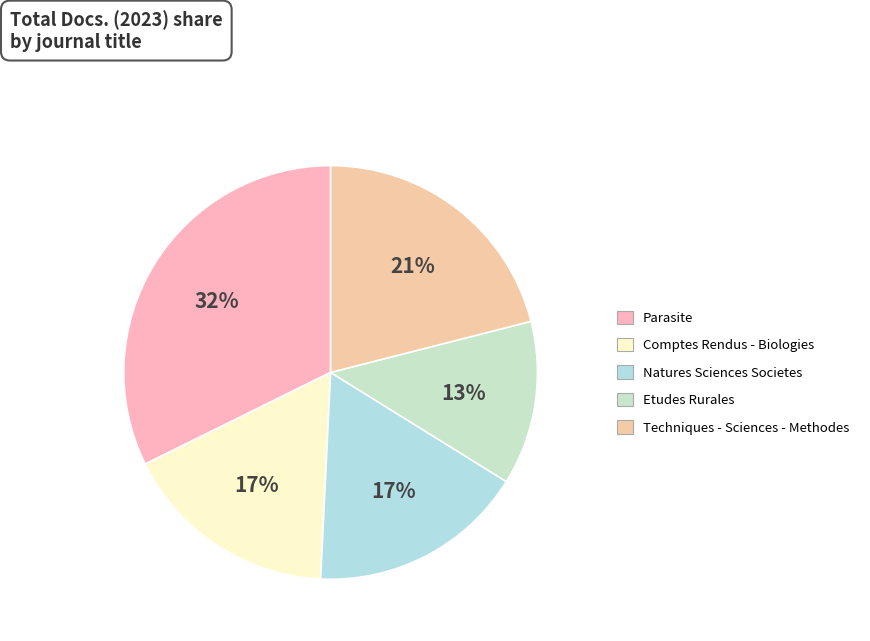

Between Parasite and Natures Sciences Societes, which is larger?

Parasite